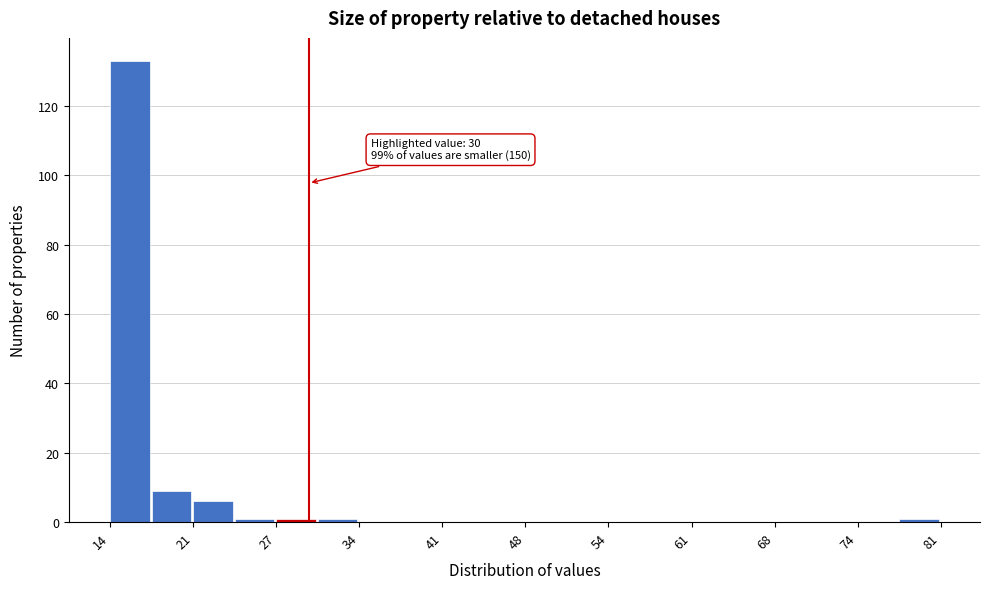

Read against the x-axis, roughly where is the centre of the tallest bar?

16